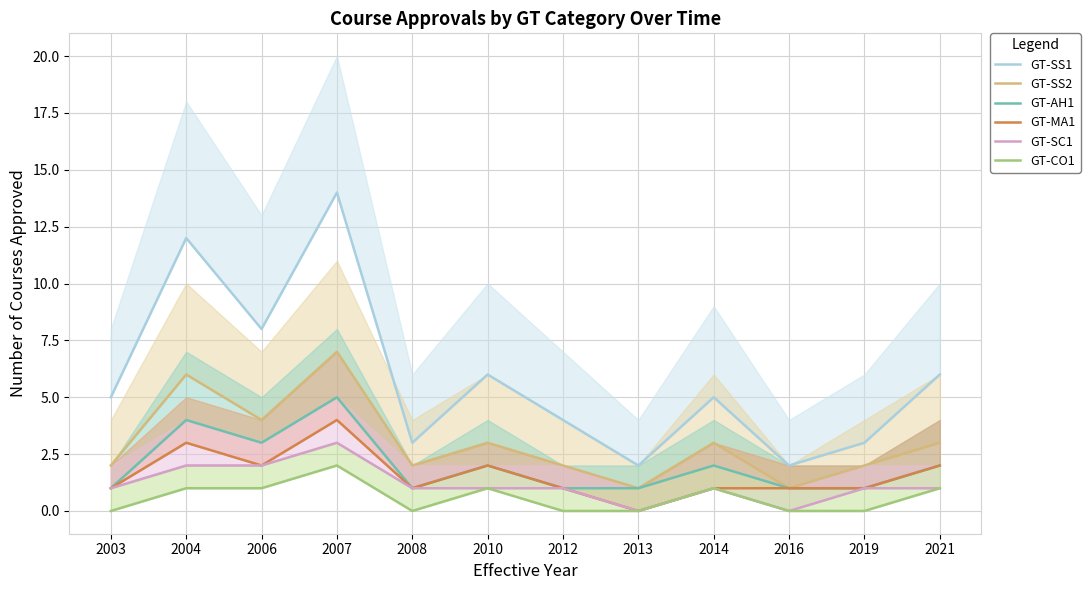

Reading left to right, list all the values displayed in this chart.

GT-SS1: 5	12	8	14	3	6	4	2	5	2	3	6
GT-SS2: 2	6	4	7	2	3	2	1	3	1	2	3
GT-AH1: 1	4	3	5	1	2	1	1	2	1	1	2
GT-MA1: 1	3	2	4	1	2	1	0	1	1	1	2
GT-SC1: 1	2	2	3	1	1	1	0	1	0	1	1
GT-CO1: 0	1	1	2	0	1	0	0	1	0	0	1